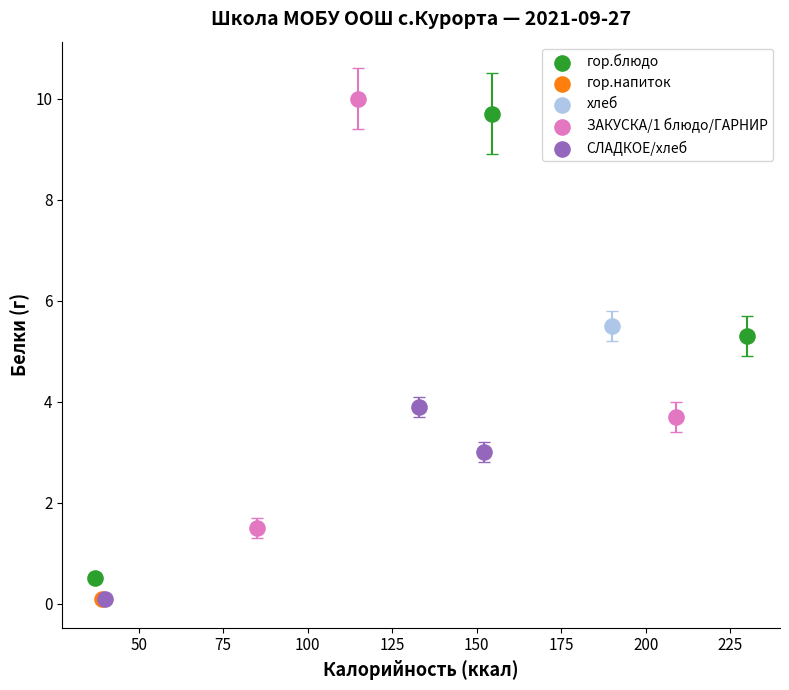

Which series reaches the maximum Y coordinate?

ЗАКУСКА/1 блюдо/ГАРНИР